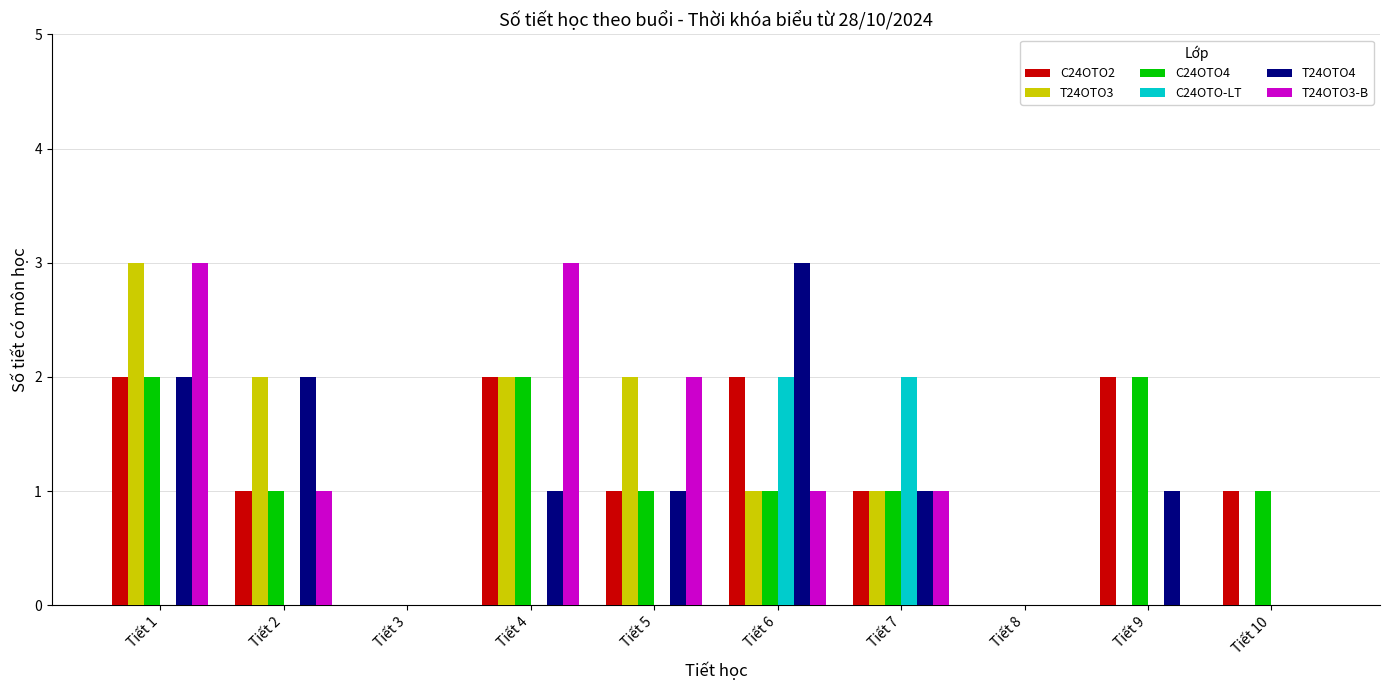

What is the maximum value shown in the chart?

3